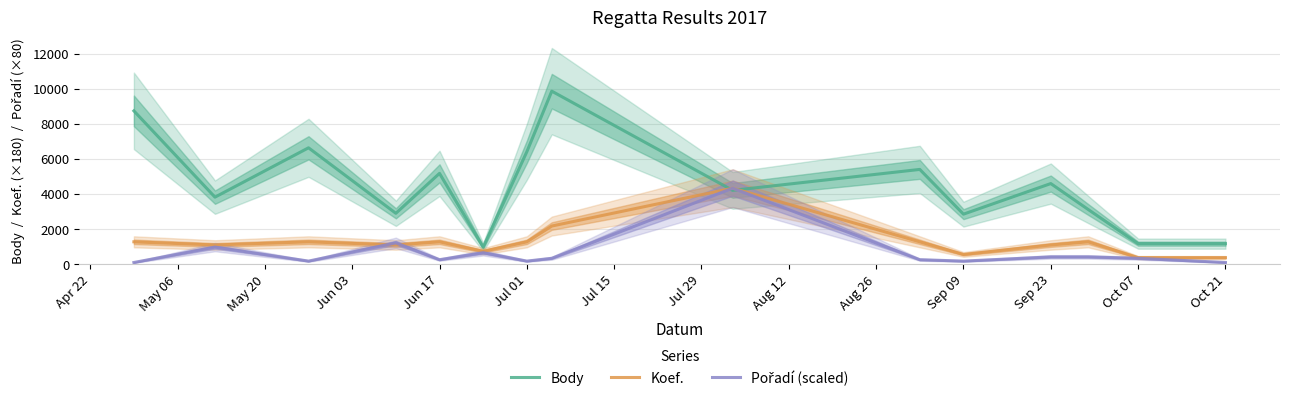

What position from the left is May 06?

2